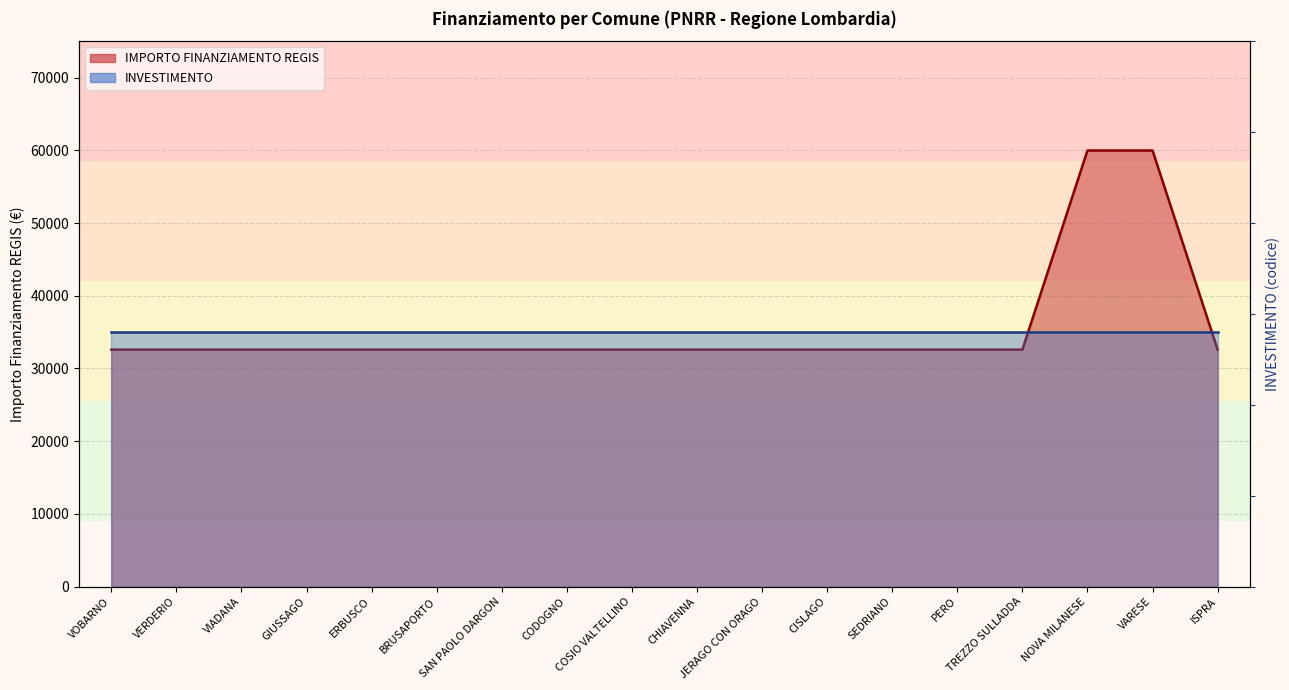

What is the difference between the maximum and minimum values?

27377